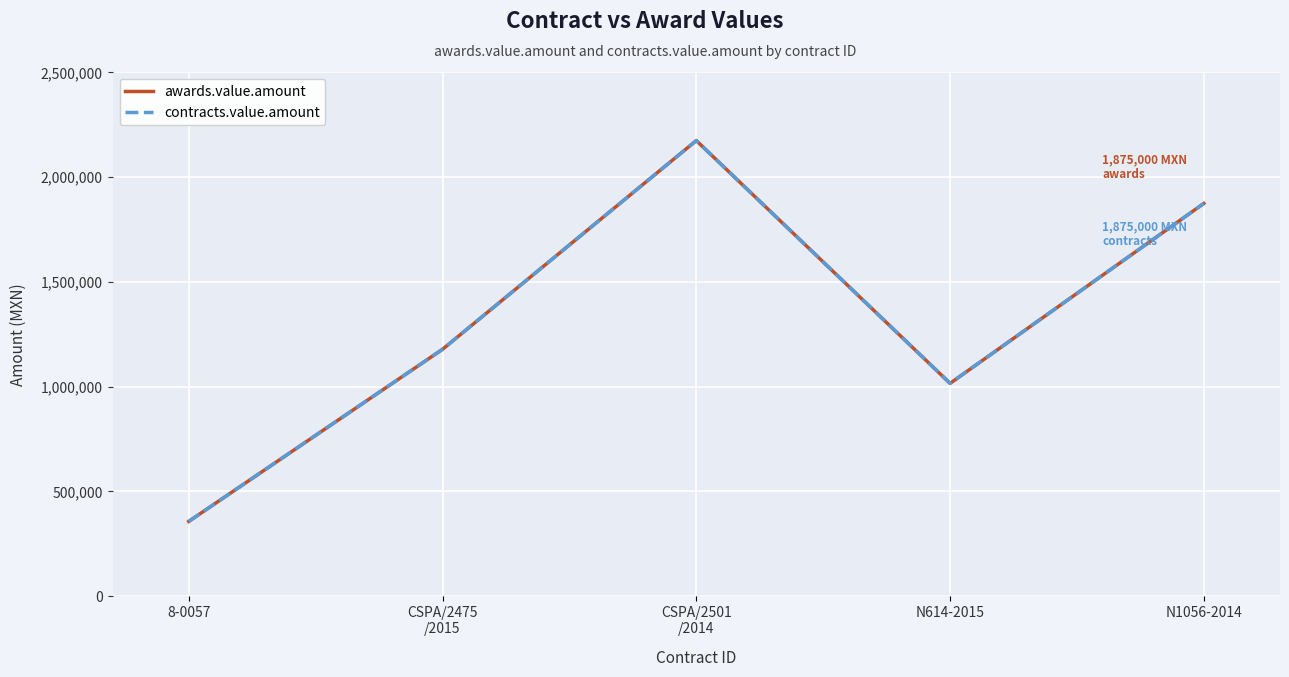

The awards.value.amount series shows 1016000 at N614-2015. True or false?

True